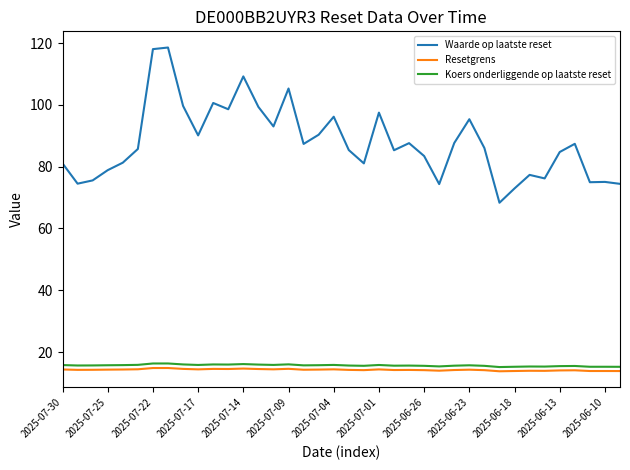

True or false: Waarde op laatste reset and Koers onderliggende op laatste reset cross at least once.

False